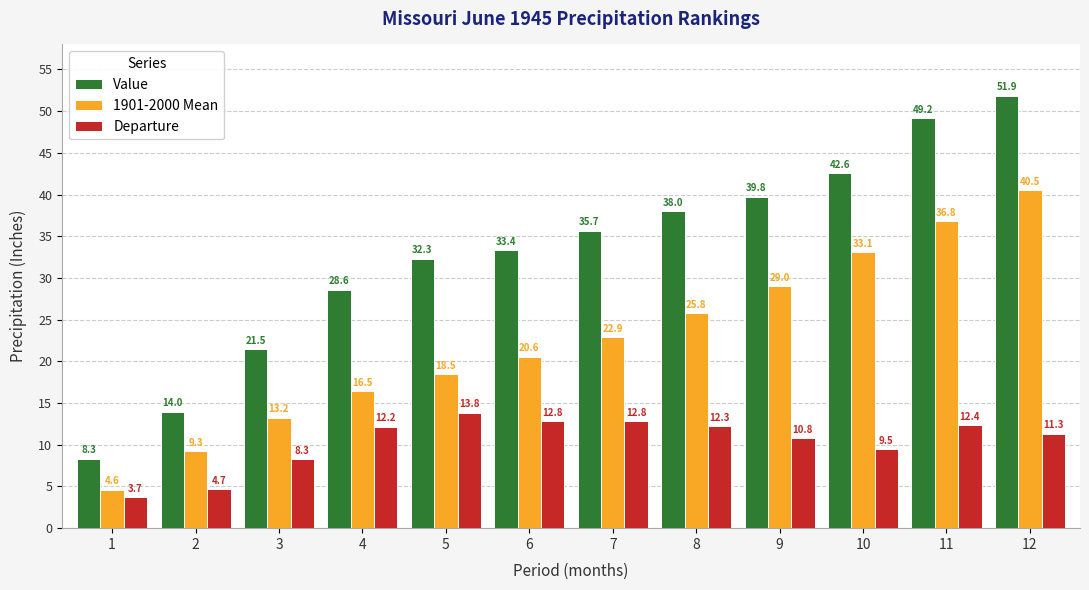

What is the value of the Departure bar at the 8th from the left?

12.3